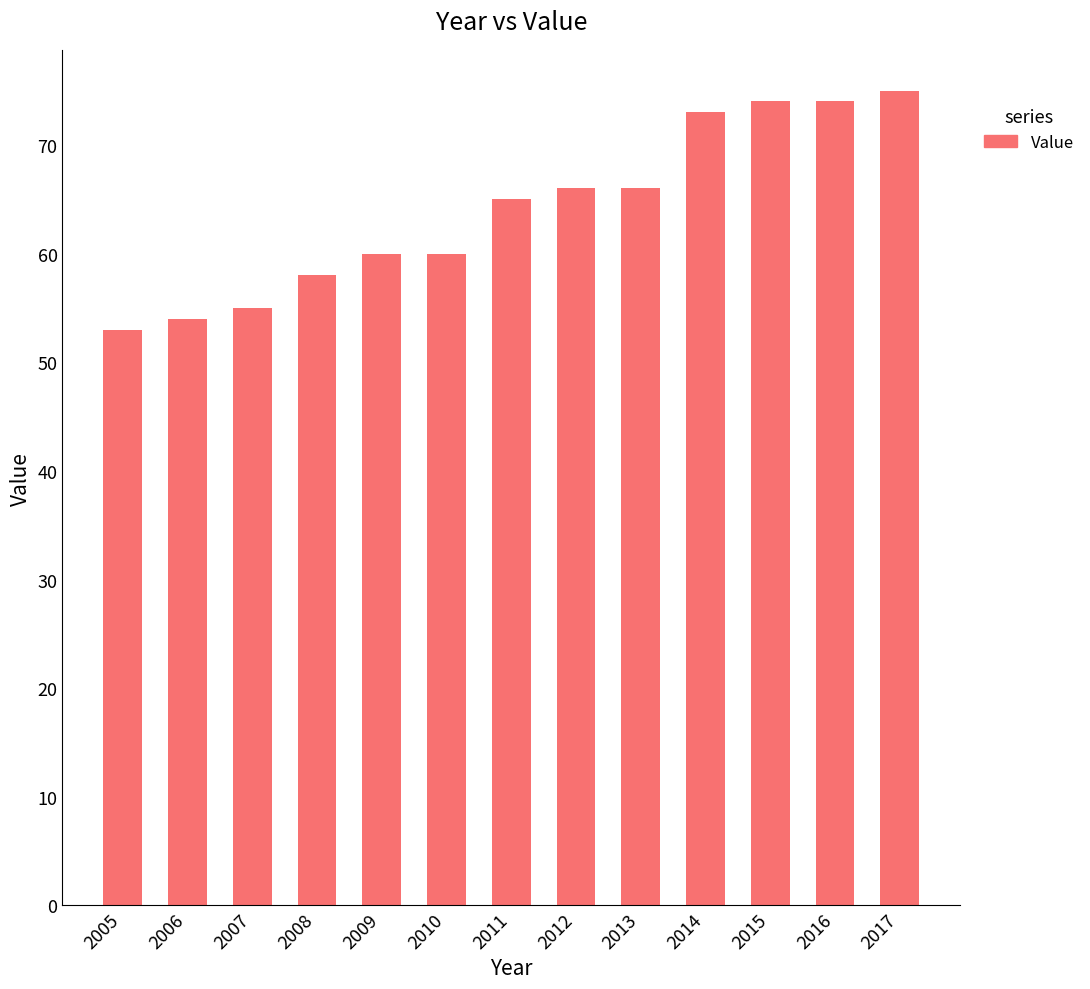

What is the value of the 10th bar from the left?

73